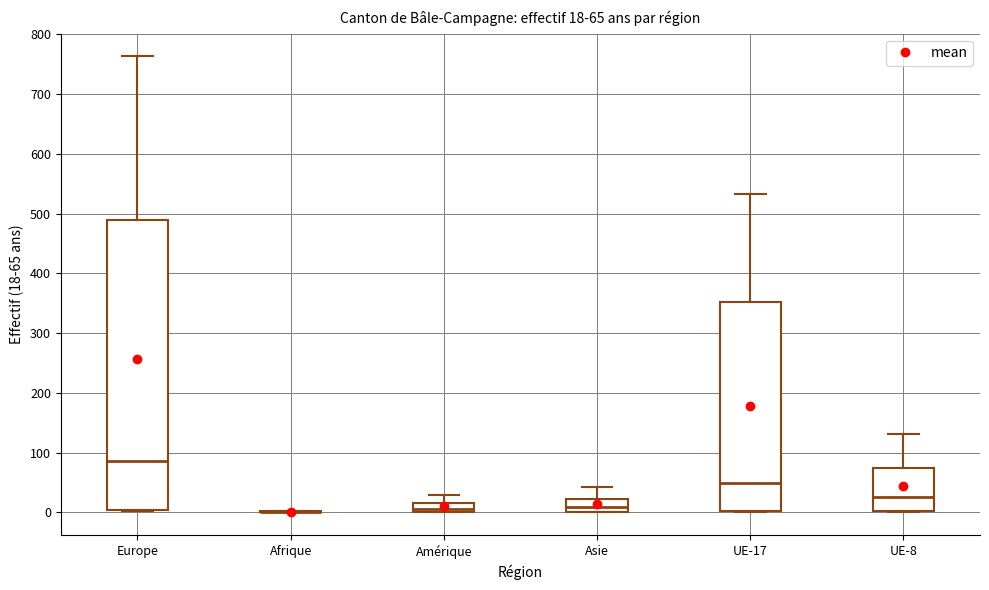

Comparing the boxes themselves (not the whiskers), which one is the tallest?

Europe